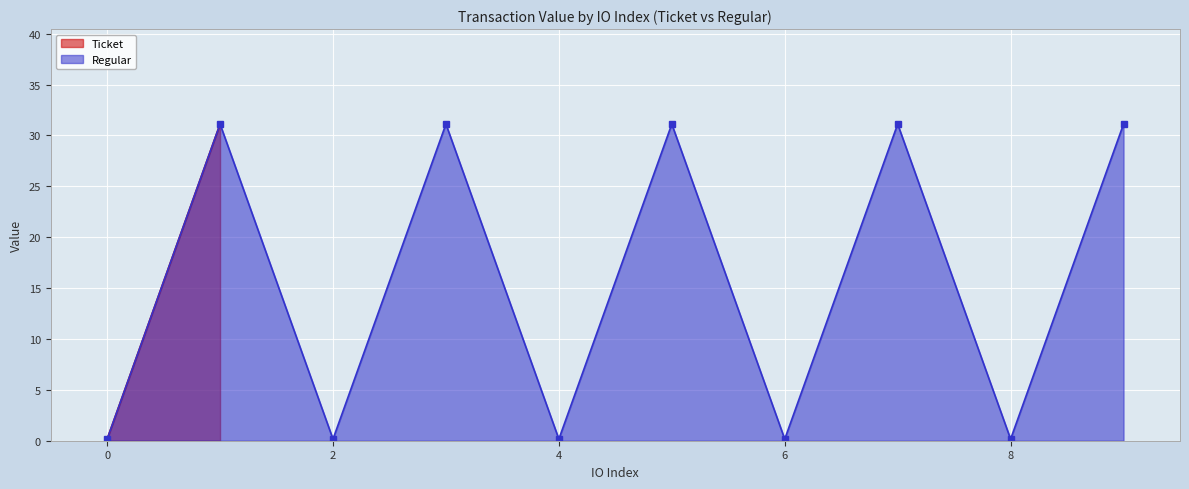

What is the label of the 3rd point from the right?

7